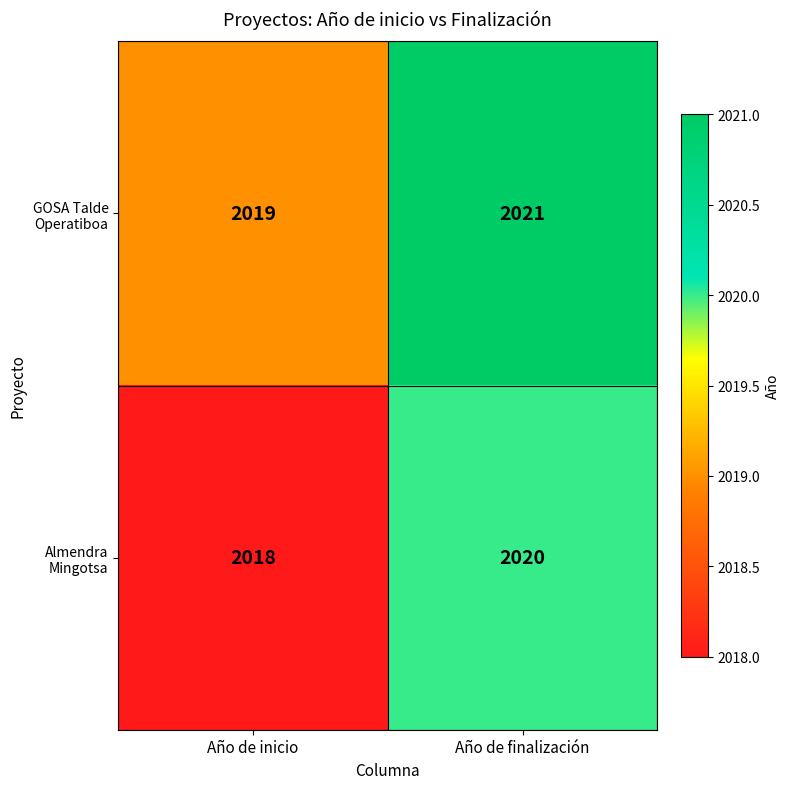

Which label corresponds to the largest value in the chart?

Año de finalización